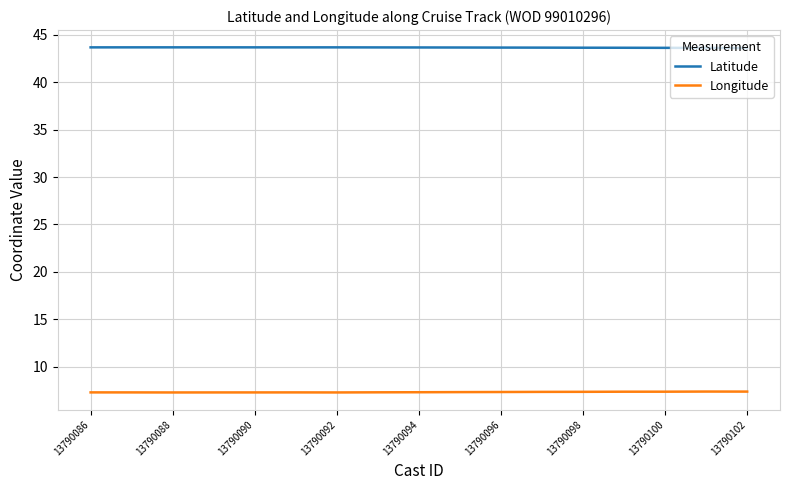

Which series has the largest total across all categories?

Latitude